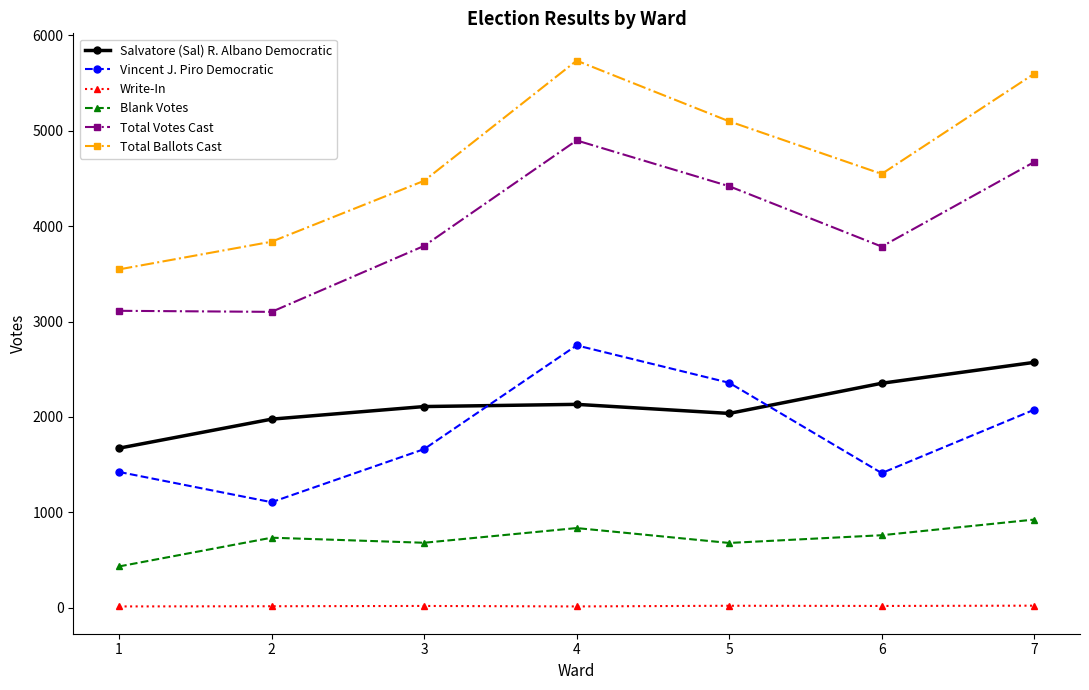

What value does the Vincent J. Piro Democratic series have at 4, to the nearest 10?

2750